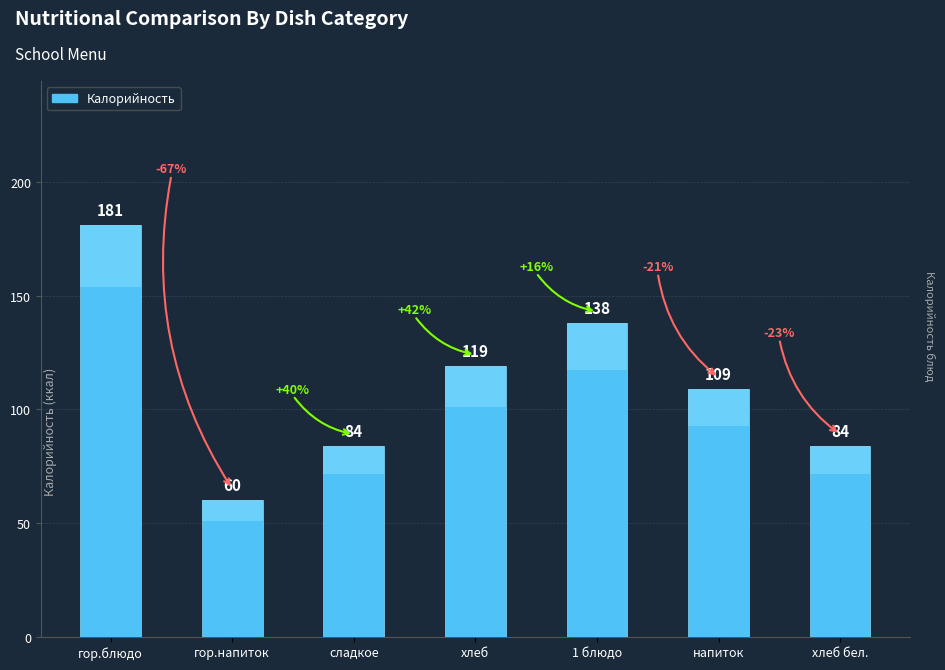

Where does the data first go above 109?

гор.блюдо